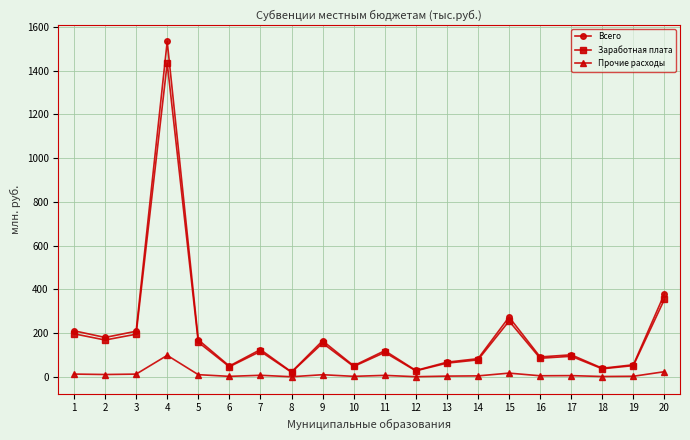

True or false: Прочие расходы has more than 0 points higher than both neighbors.

True